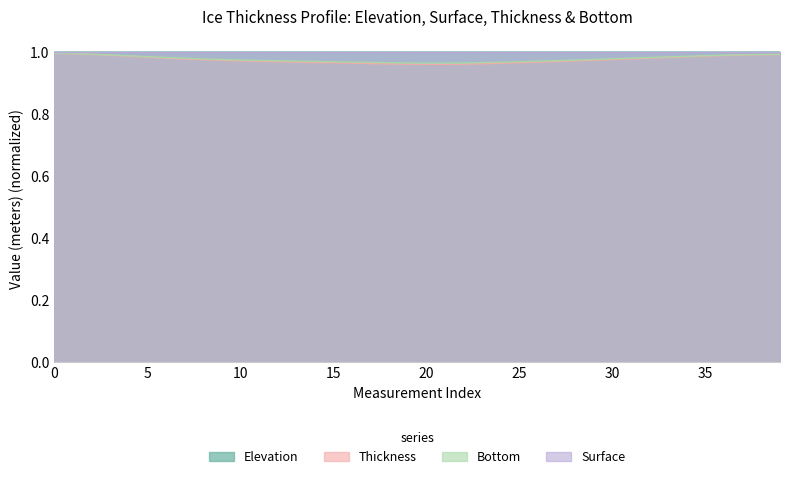

What is the label of the 30th point from the right?

10